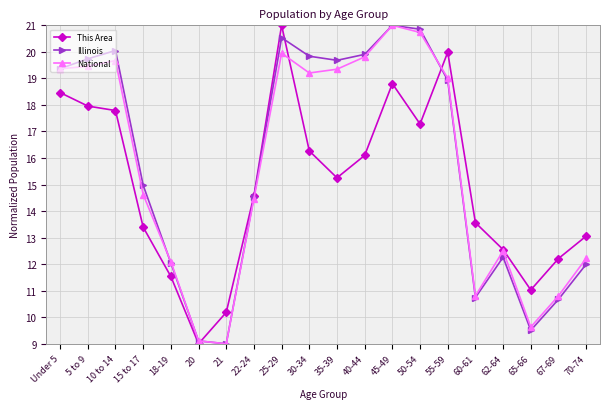

What are all the series names shown in the legend?

This Area, Illinois, National